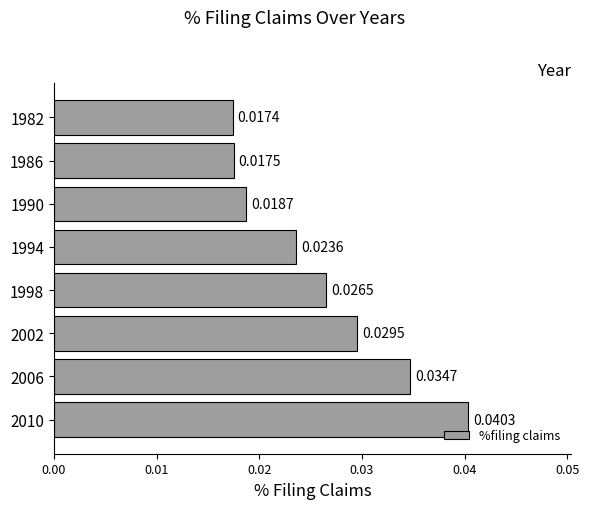

List the labels in order of value, smallest first.

1982, 1986, 1990, 1994, 1998, 2002, 2006, 2010